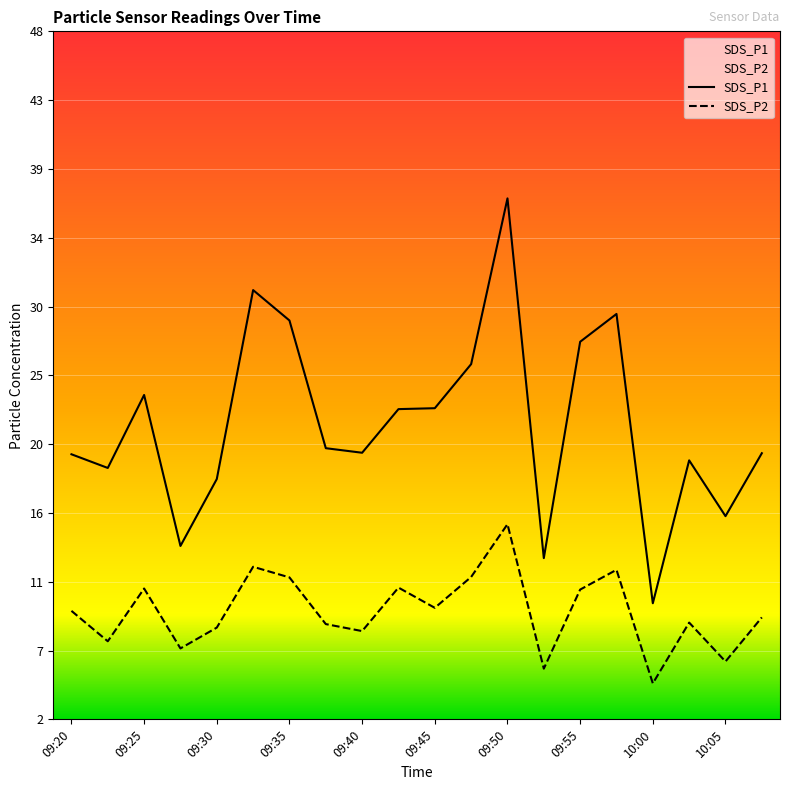

True or false: SDS_P1 has a value of 49.2 at 09:58.

False